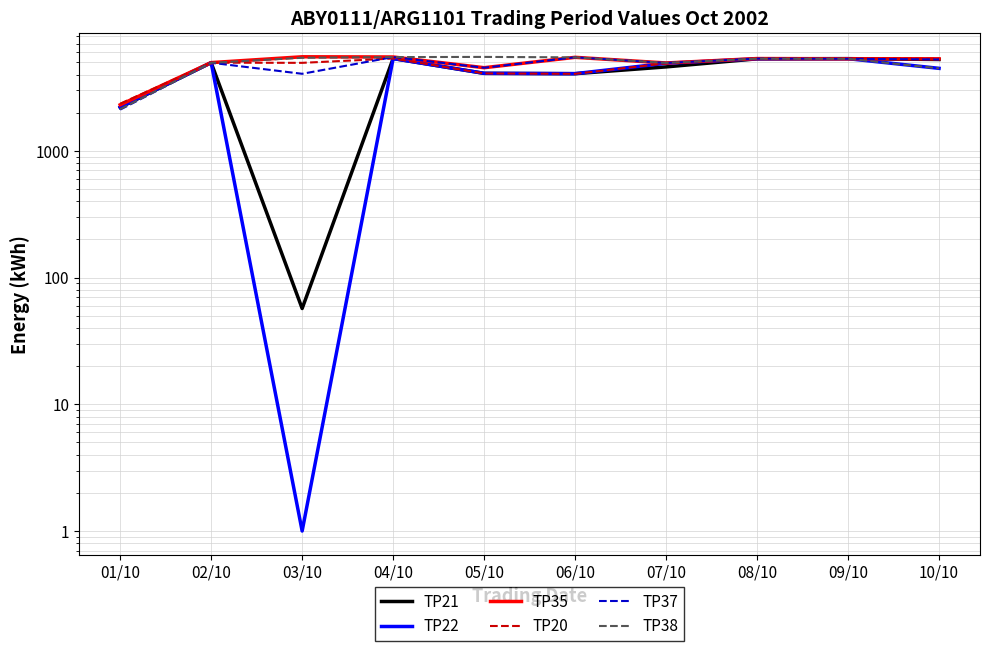

Reading left to right, what are all the values shown in this chart?

TP21: 01/10=2201	02/10=4962	03/10=57	04/10=5353	05/10=4086	06/10=4062	07/10=4595	08/10=5322	09/10=5337	10/10=5258
TP22: 01/10=2213	02/10=4965	03/10=1	04/10=5346	05/10=4089	06/10=4065	07/10=4907	08/10=5324	09/10=5333	10/10=4476
TP35: 01/10=2308	02/10=4968	03/10=5522	04/10=5503	05/10=4528	06/10=5468	07/10=4934	08/10=5347	09/10=5327	10/10=5321
TP20: 01/10=2355	02/10=4963	03/10=4946	04/10=5350	05/10=4082	06/10=4052	07/10=4907	08/10=5330	09/10=5346	10/10=5321
TP37: 01/10=2115	02/10=4956	03/10=4054	04/10=5494	05/10=4525	06/10=5470	07/10=4936	08/10=5342	09/10=5327	10/10=5258
TP38: 01/10=2132	02/10=4948	03/10=5425	04/10=5491	05/10=5509	06/10=5465	07/10=4940	08/10=5334	09/10=5321	10/10=4476